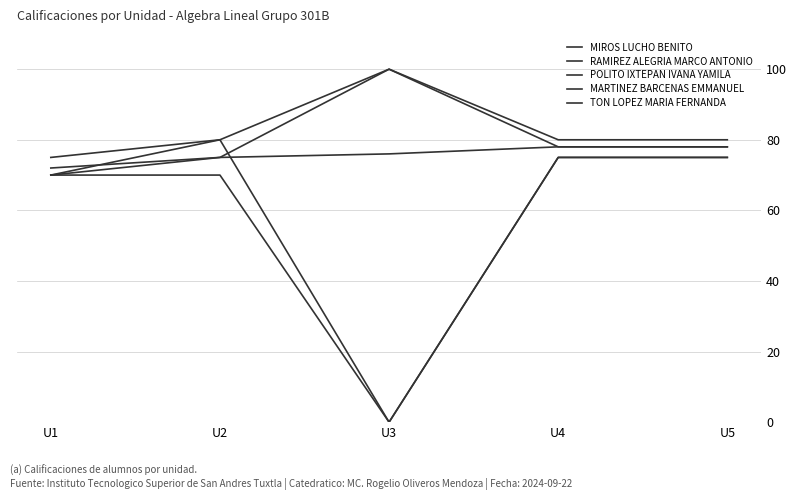

What is the difference between the MIROS LUCHO BENITO values at U2 and U1?

3